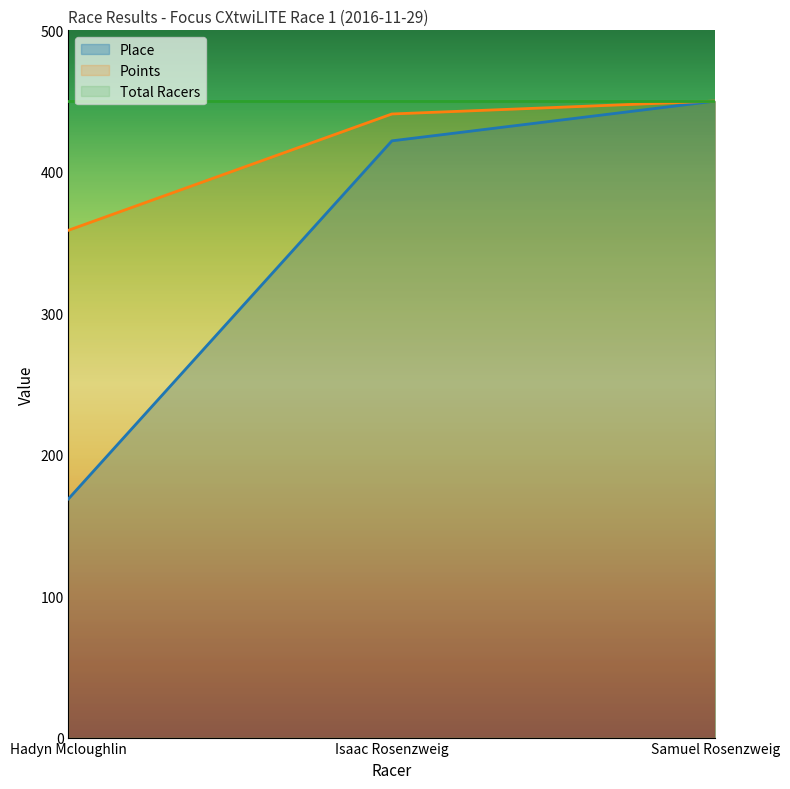

Rank the series by their average value, from highest to lowest.

Total Racers, Points, Place